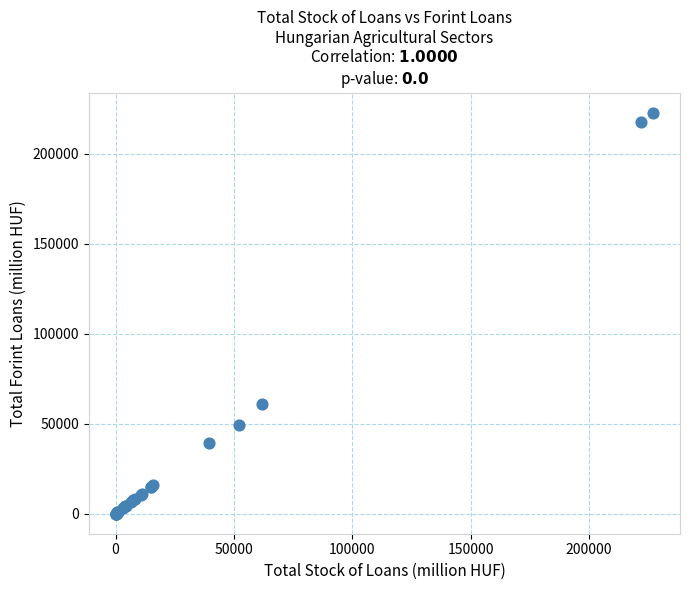

What Y value in the scatter plot is closest to 111381?

61008.0